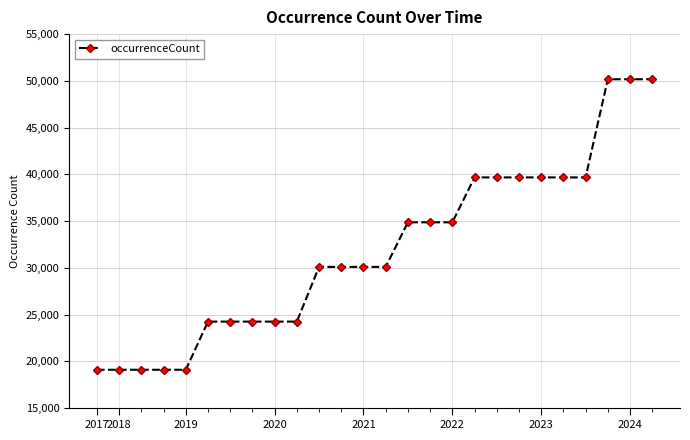

What is the value of the 3rd point from the left?

19110